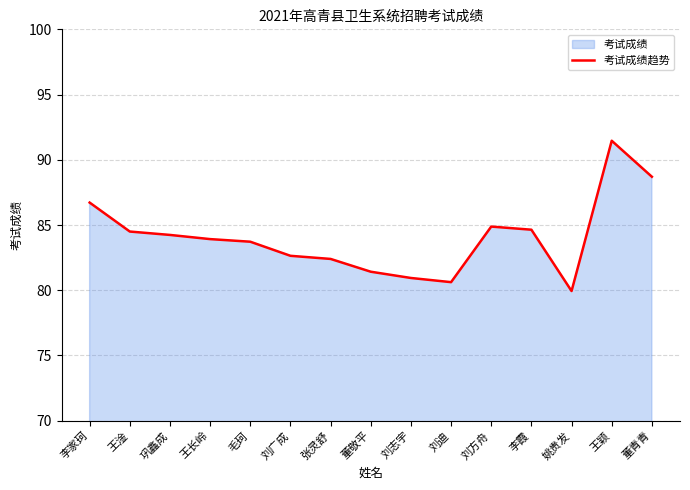

Where is the data nearest to the value 85?

刘方舟